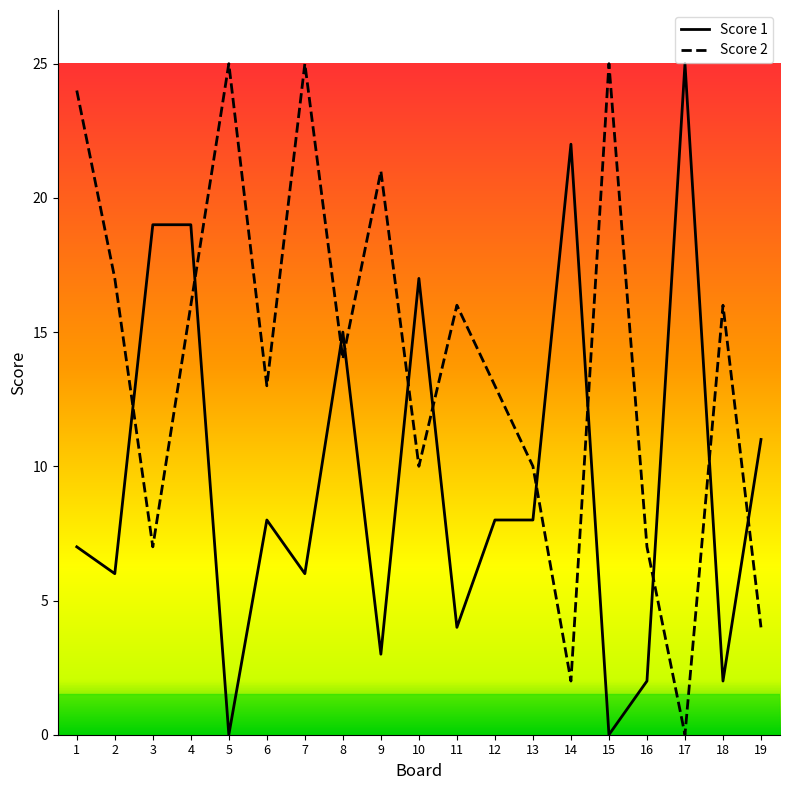

At how many categories does at least one series exceed 2?

19